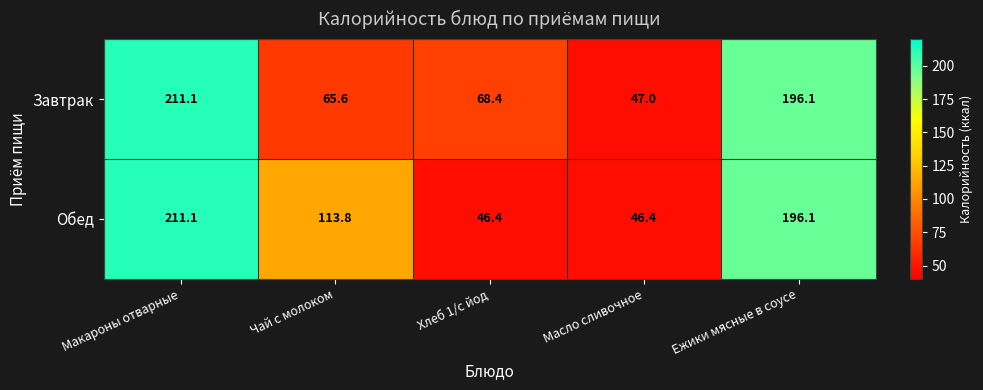

Which series changed the most between Масло сливочное and Ежики мясные в соусе?

Обед